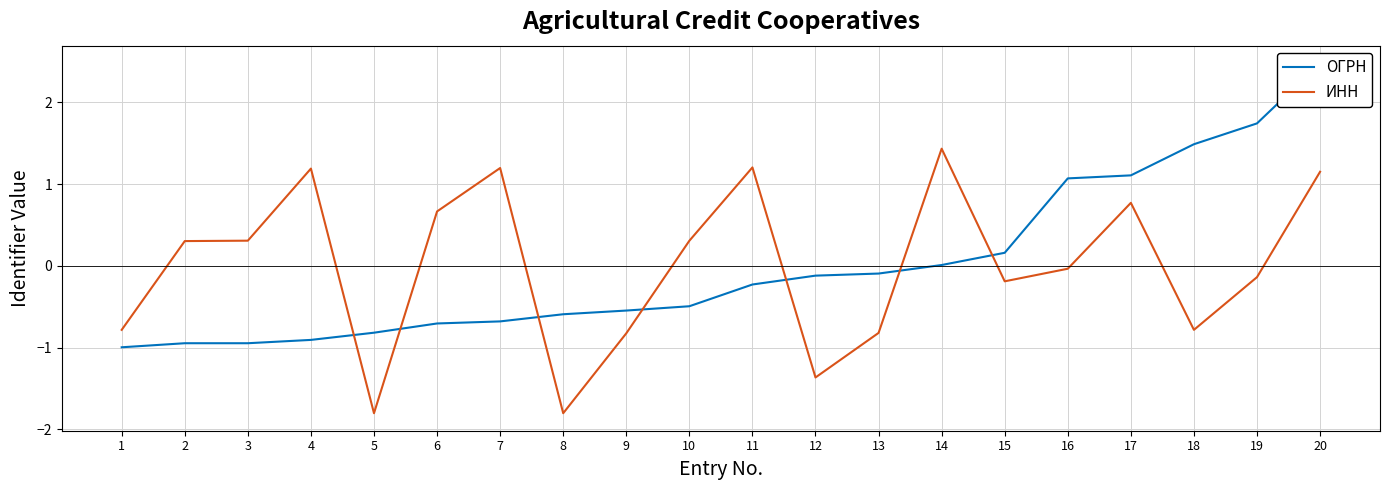

Which series has the largest total across all categories?

ОГРН